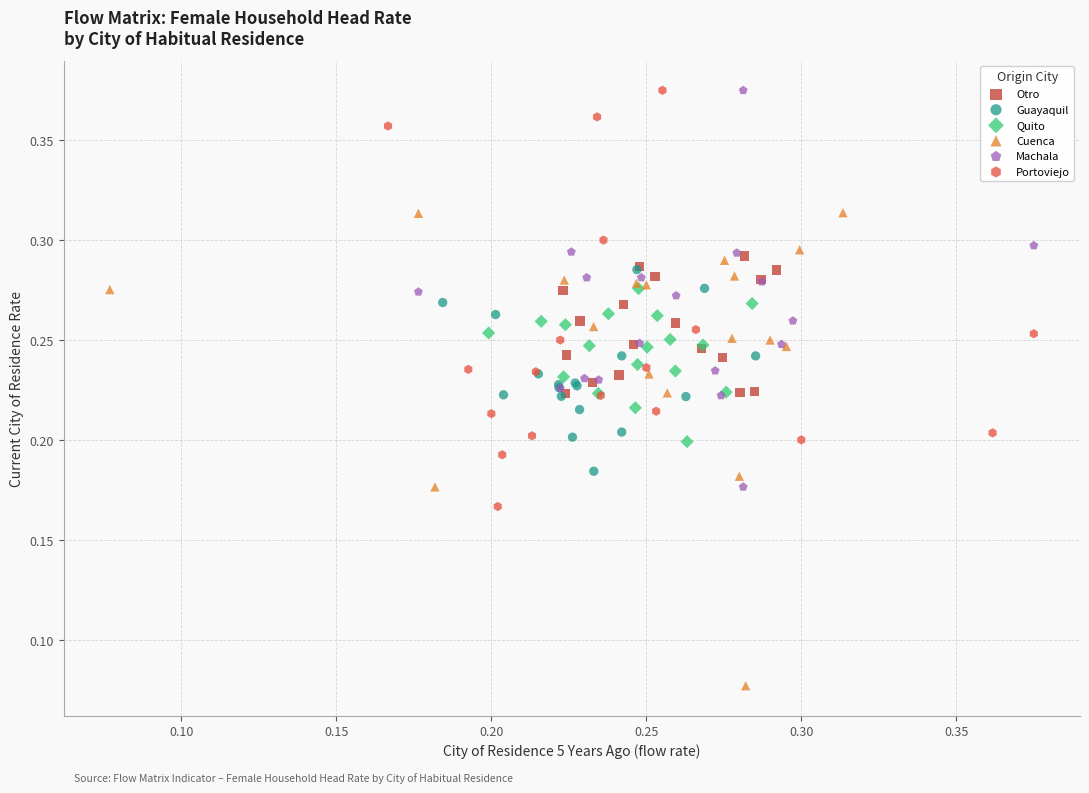

What are all the series names shown in the legend?

Otro, Guayaquil, Quito, Cuenca, Machala, Portoviejo